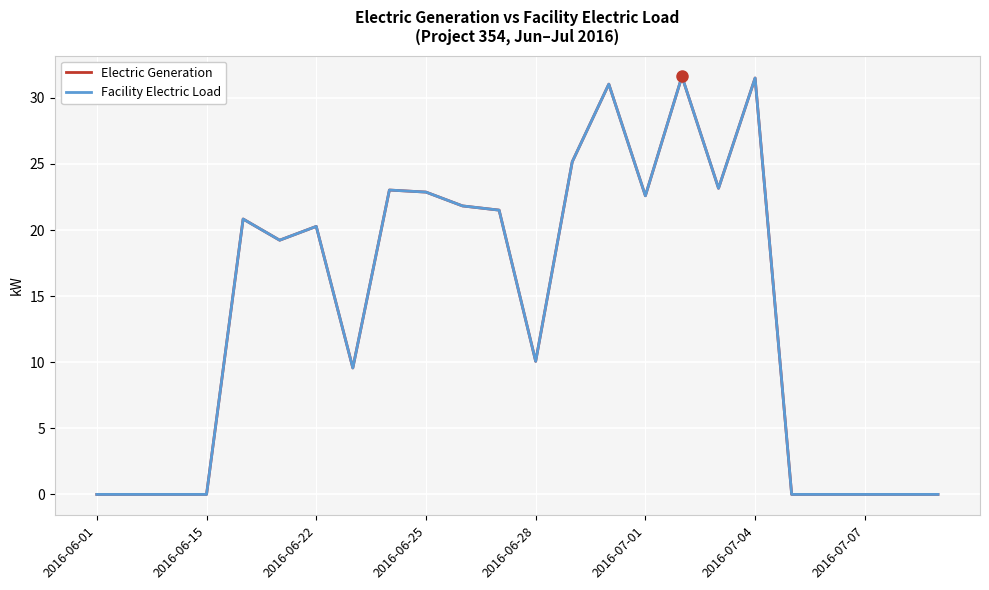

How many lines are shown in the chart?

2